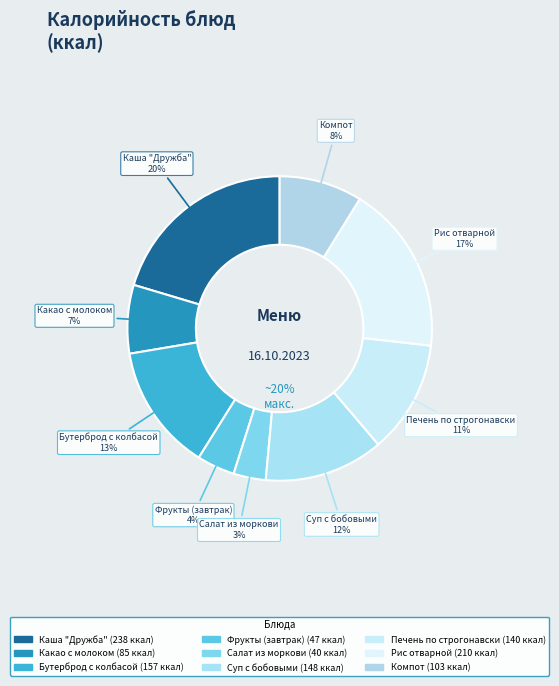

True or false: Суп с бобовыми accounts for 13% of the total.

True